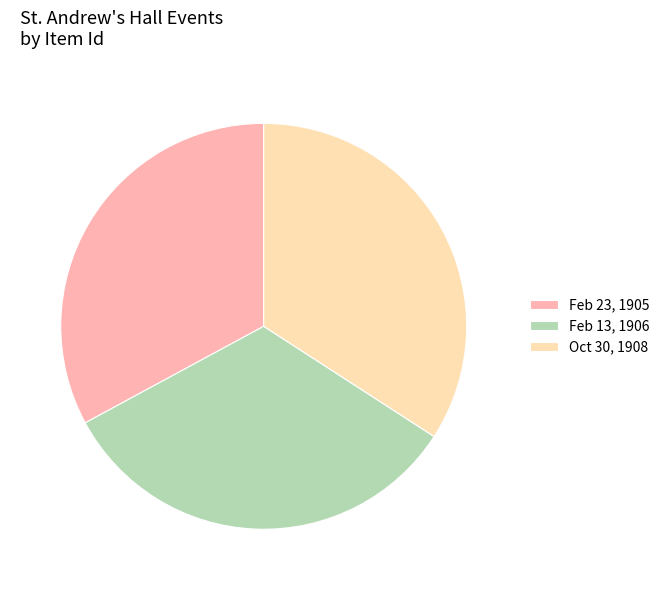

Which slice is the largest?

Oct 30, 1908